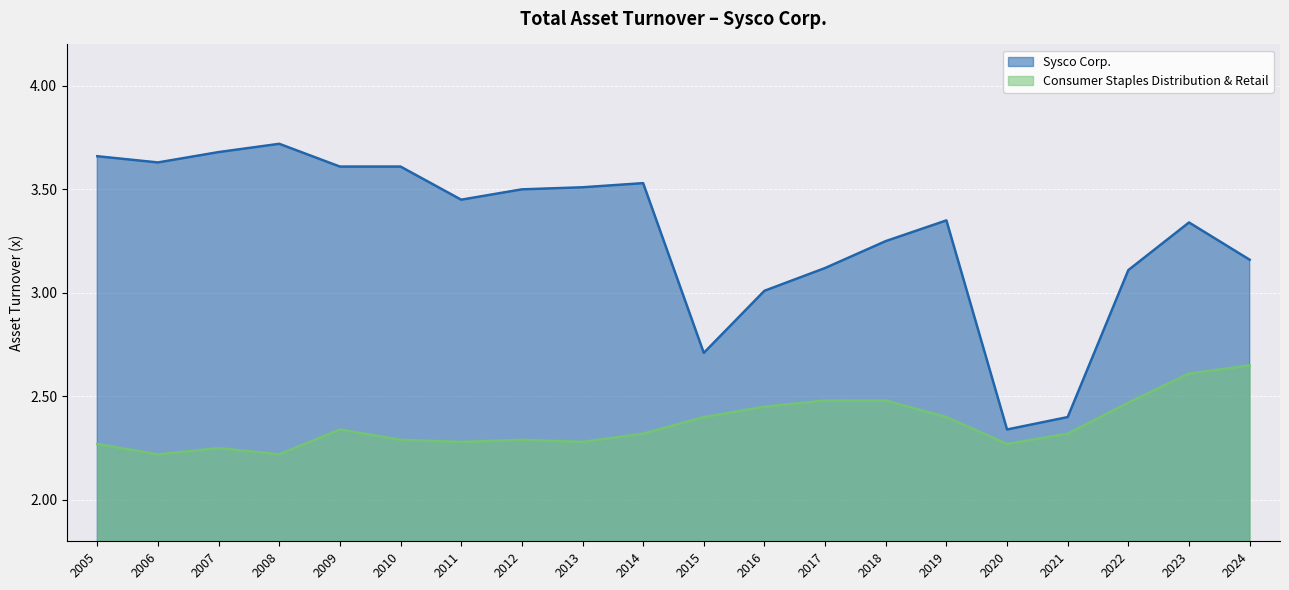

List the series in order of their peak value, lowest first.

Consumer Staples Distribution & Retail, Sysco Corp.